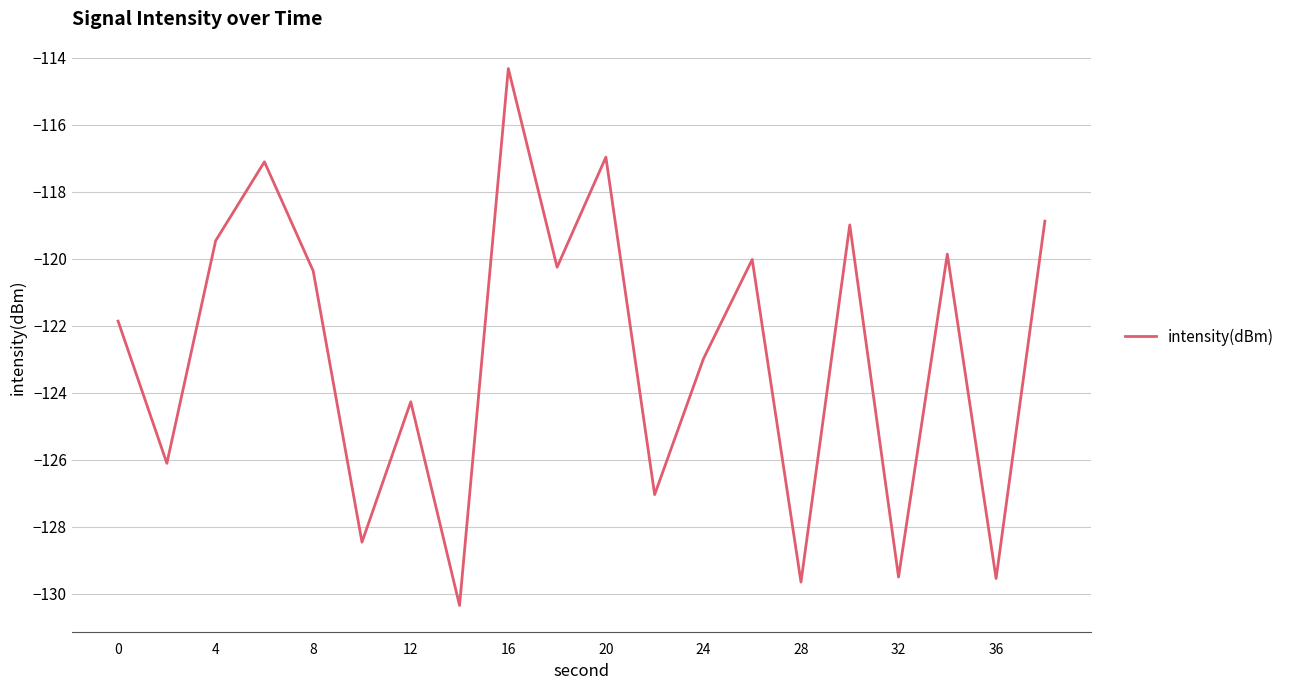

What is the difference between the maximum and second lowest values?

15.3